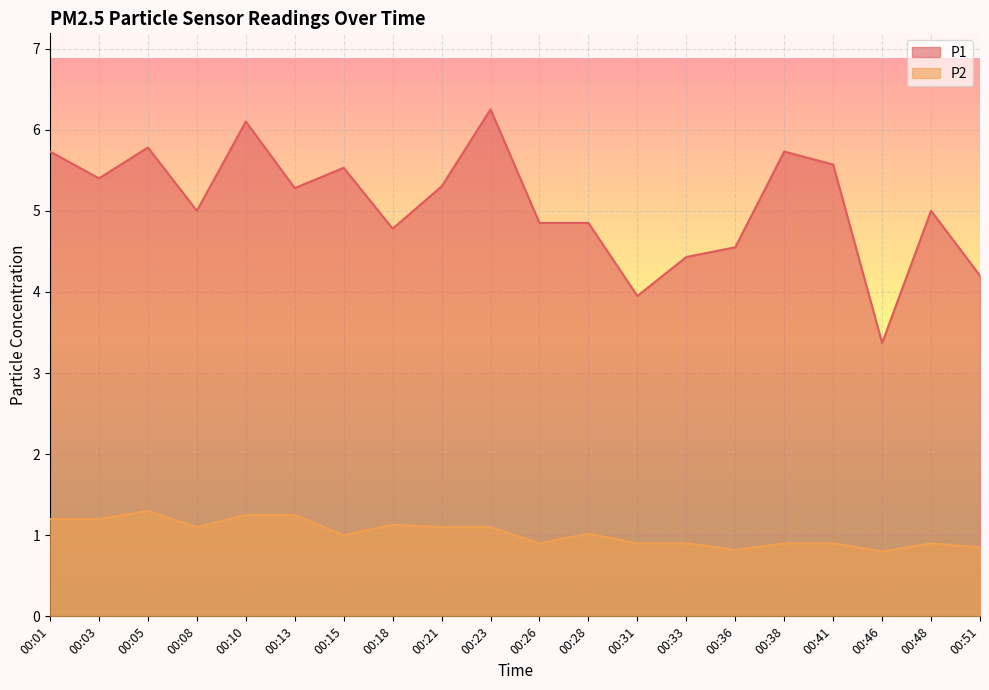

Where is P2 nearest to the value 1?

00:15